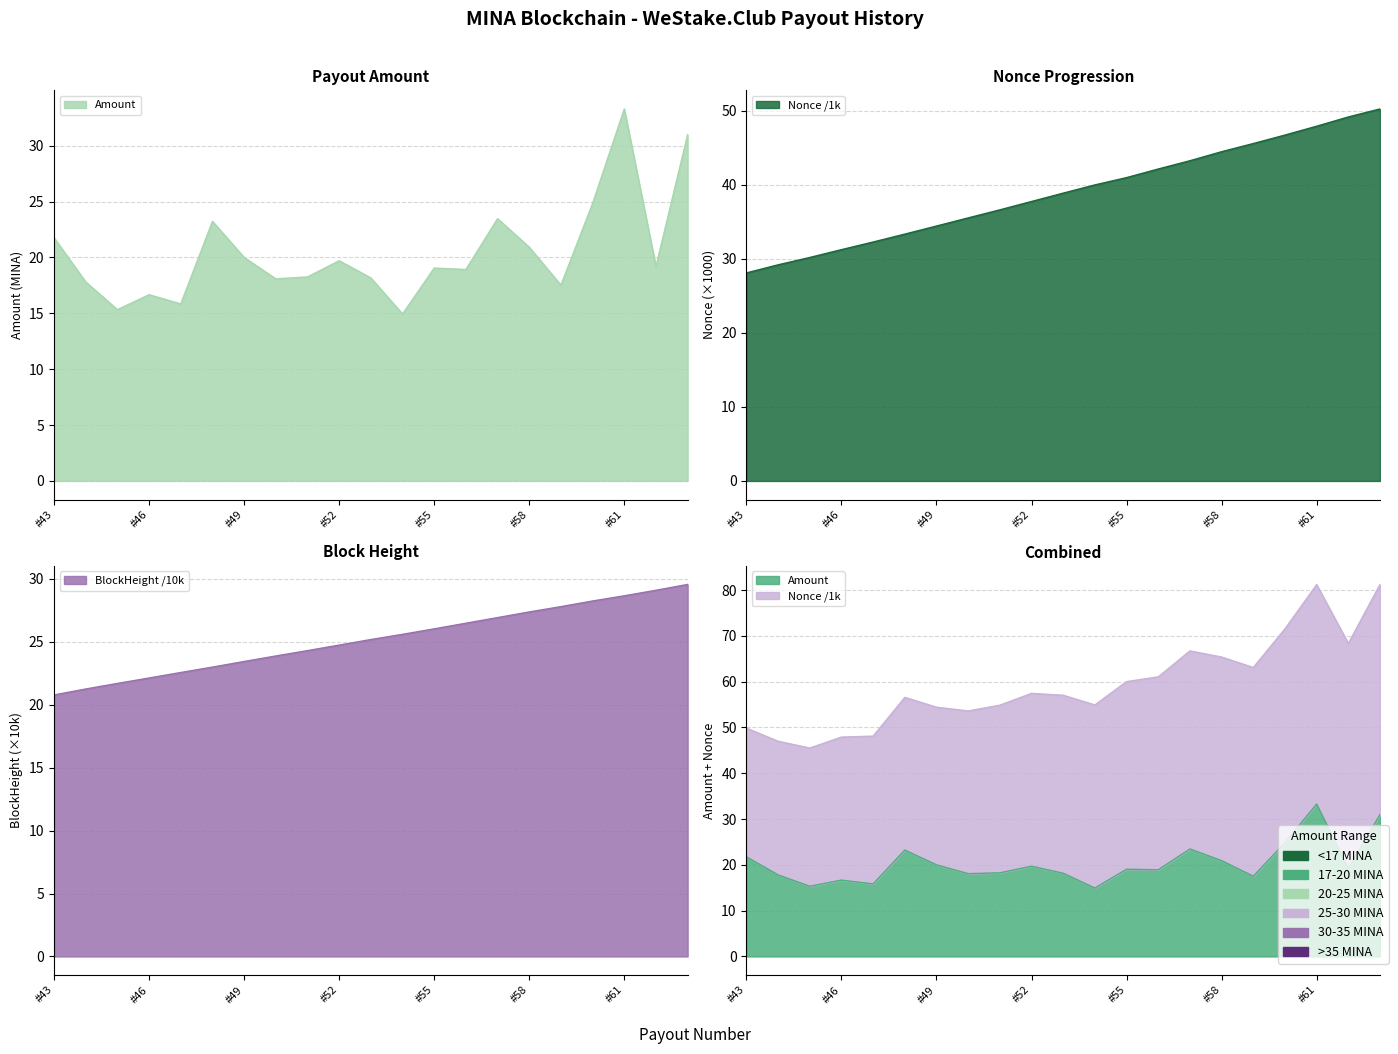

What is the value of the Amount point at the 1st from the left?

21.8